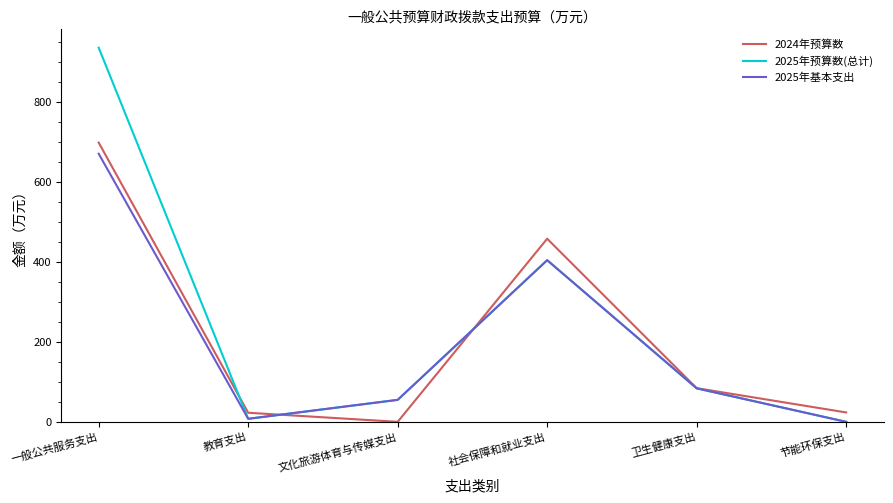

True or false: 2024年预算数 has a value of 698.2 at 一般公共服务支出.

True